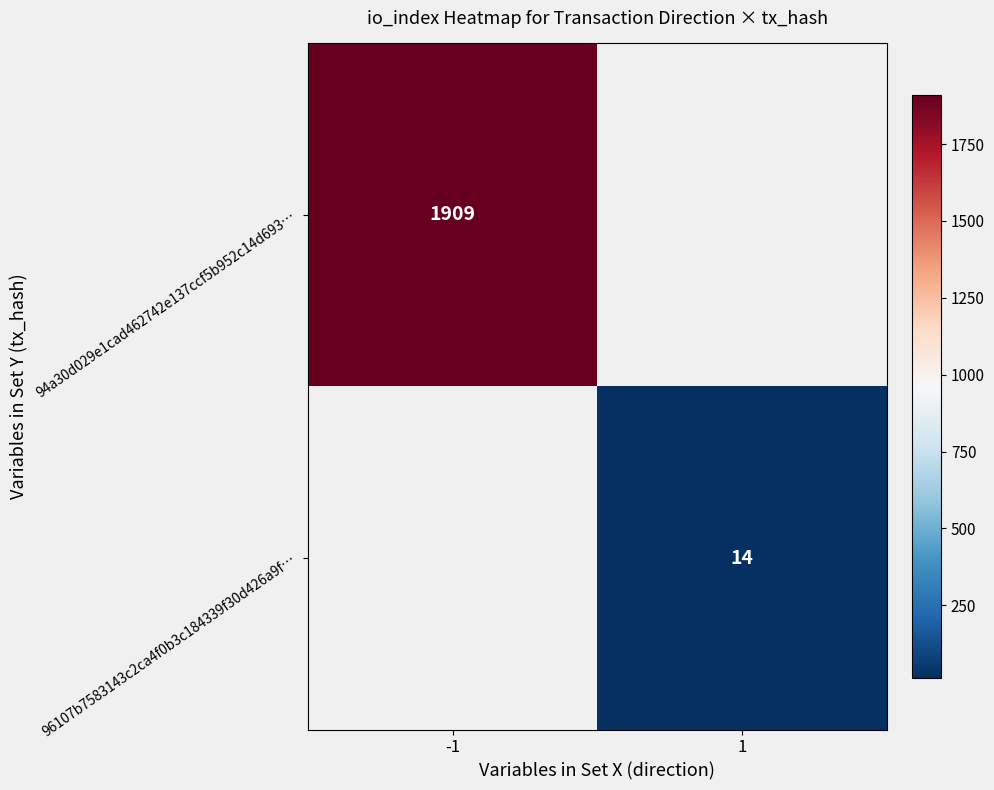

Is it true that 94a30d029e1cad462742e137ccf5b952c14d693… equals 1909 at -1?

True